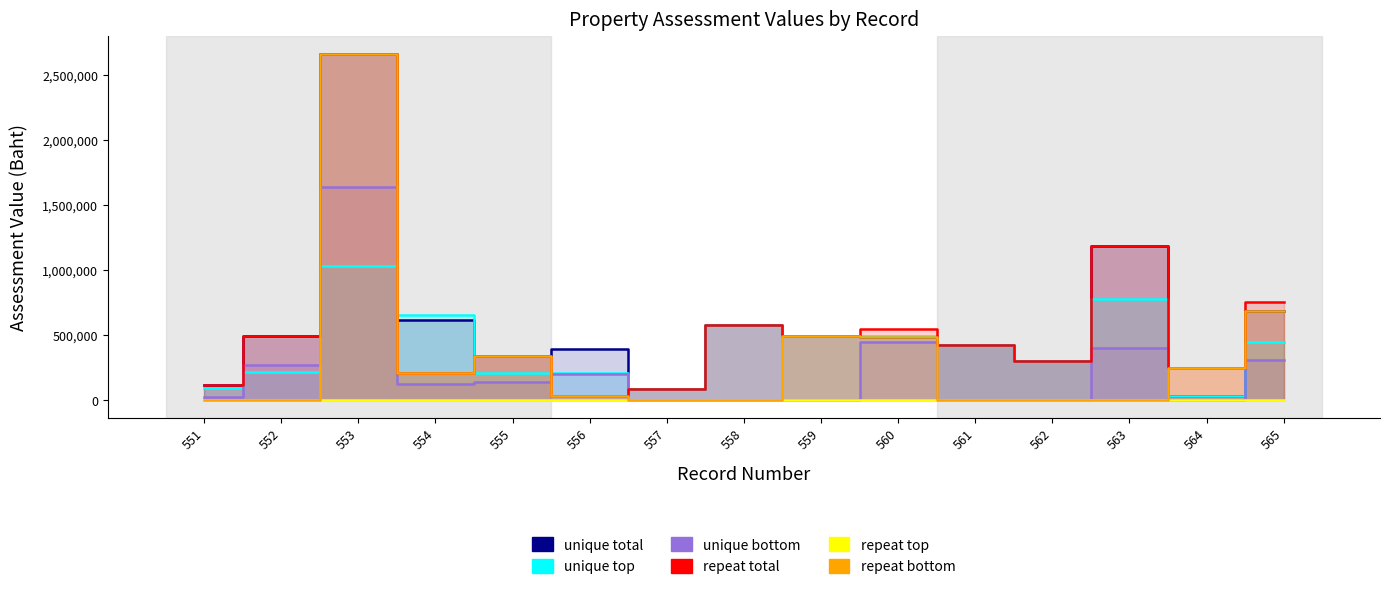

At which label is repeat total closest to 1346614?

563